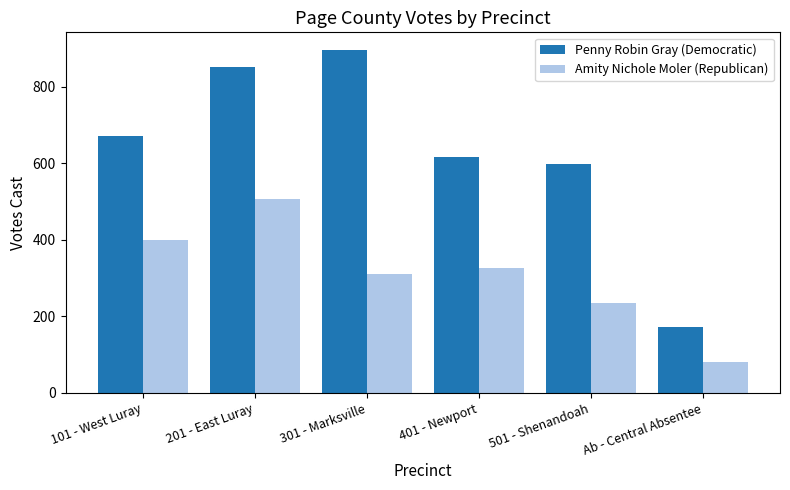

What is the difference between the maximum and minimum values in the Penny Robin Gray (Democratic) series?

726